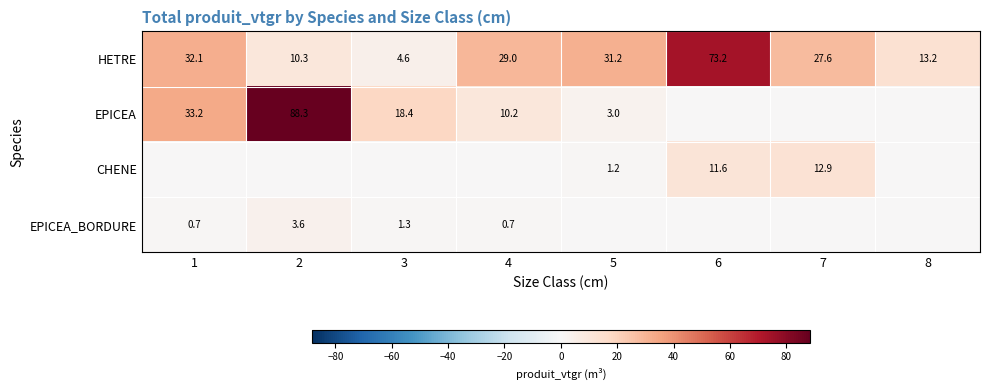

How many data points does each series have?

8